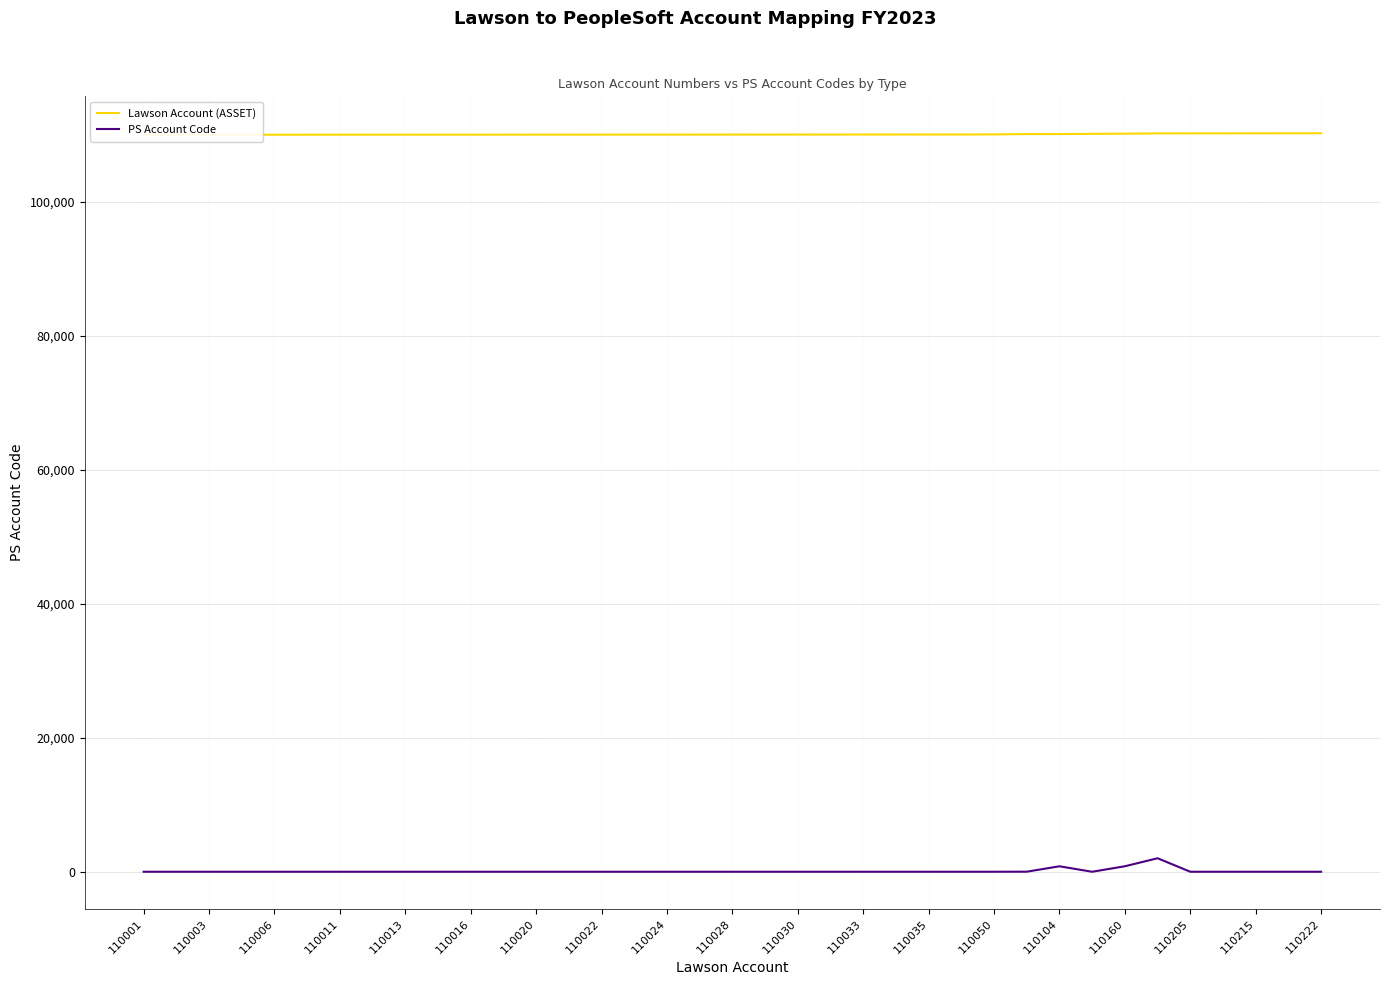

What is the total value across all series at 110033?

110029